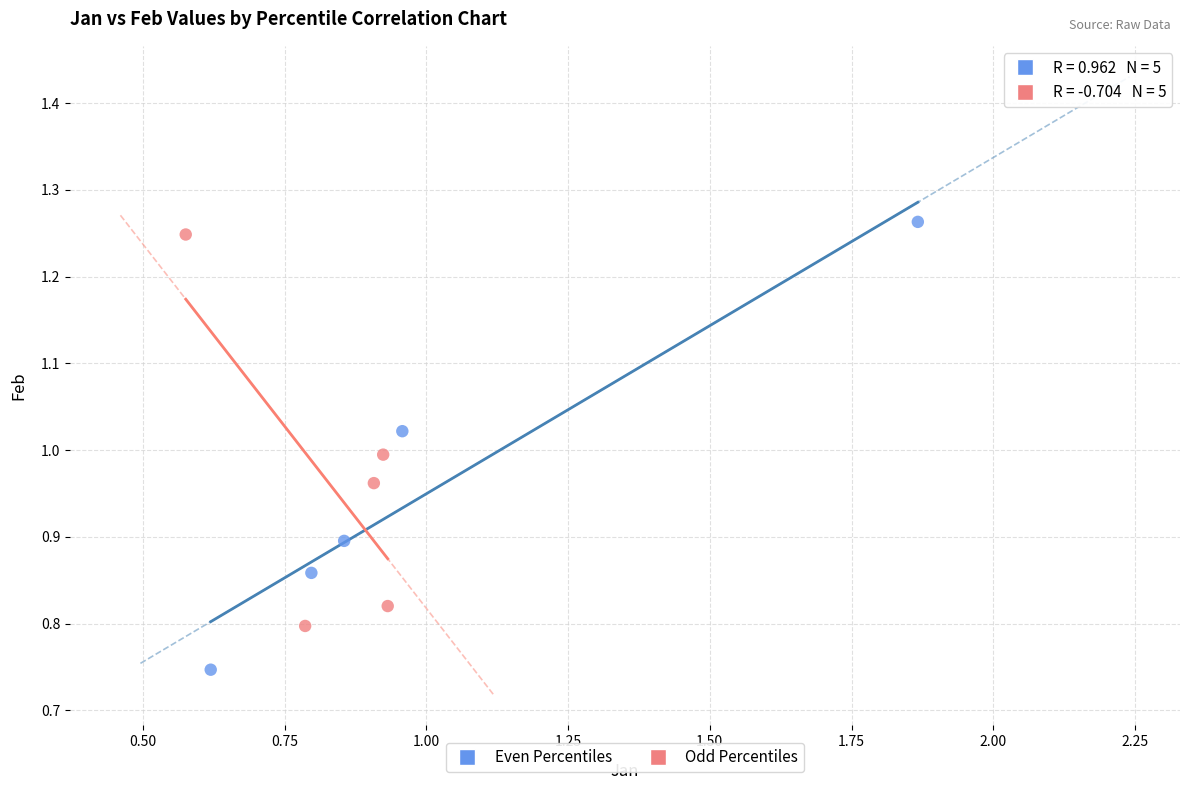

Which series contains the lowest Y value?

Even Percentiles